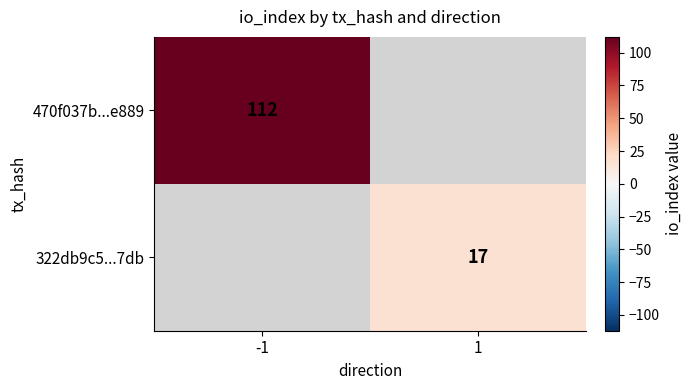

Is it true that 322db9c5...7db equals 17 at 1?

True